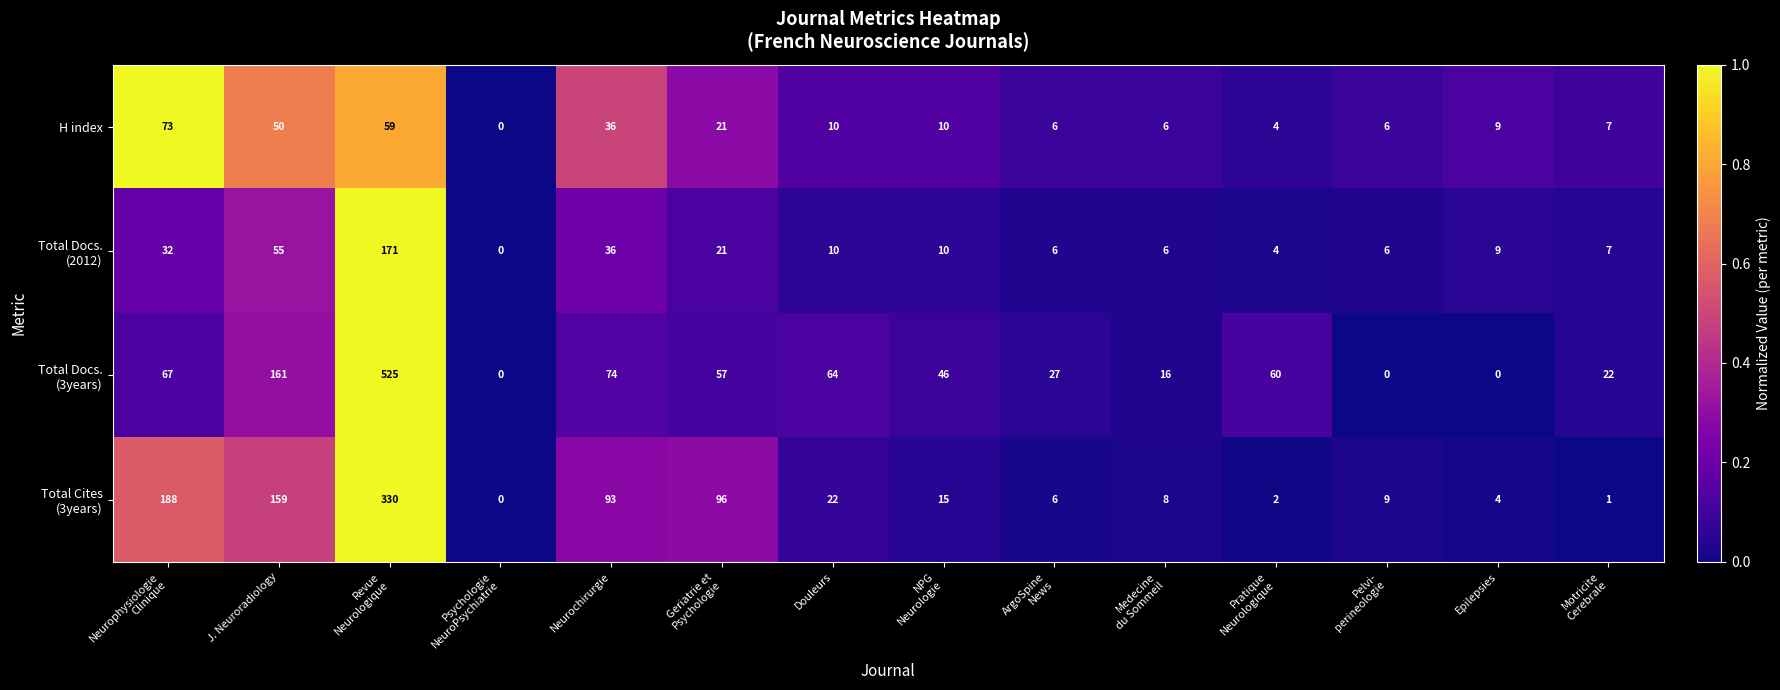

What is the maximum value shown in the chart?

525